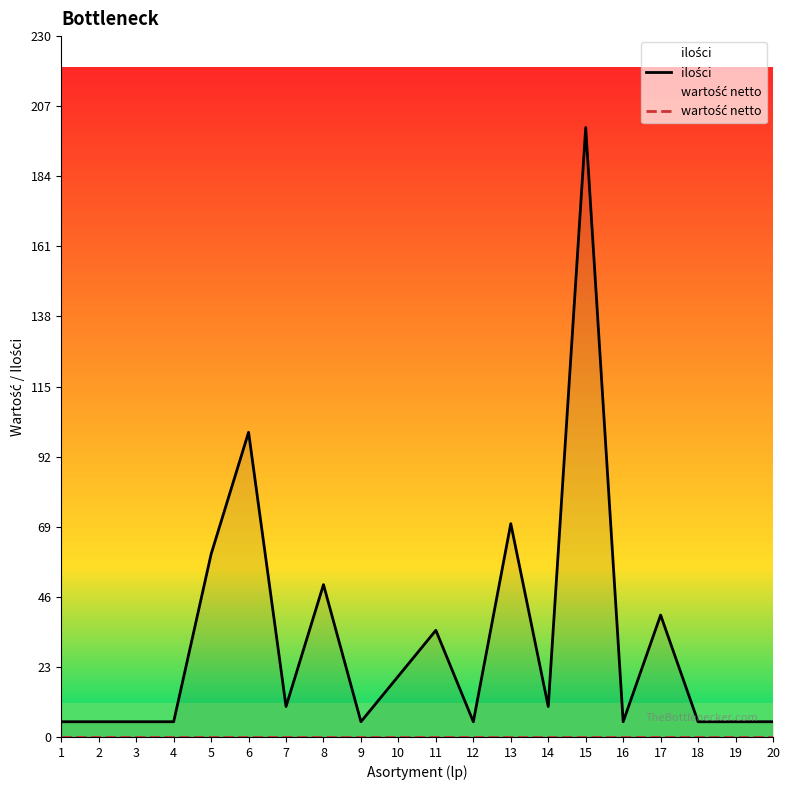

What is the difference between the highest and lowest values at 11?

35